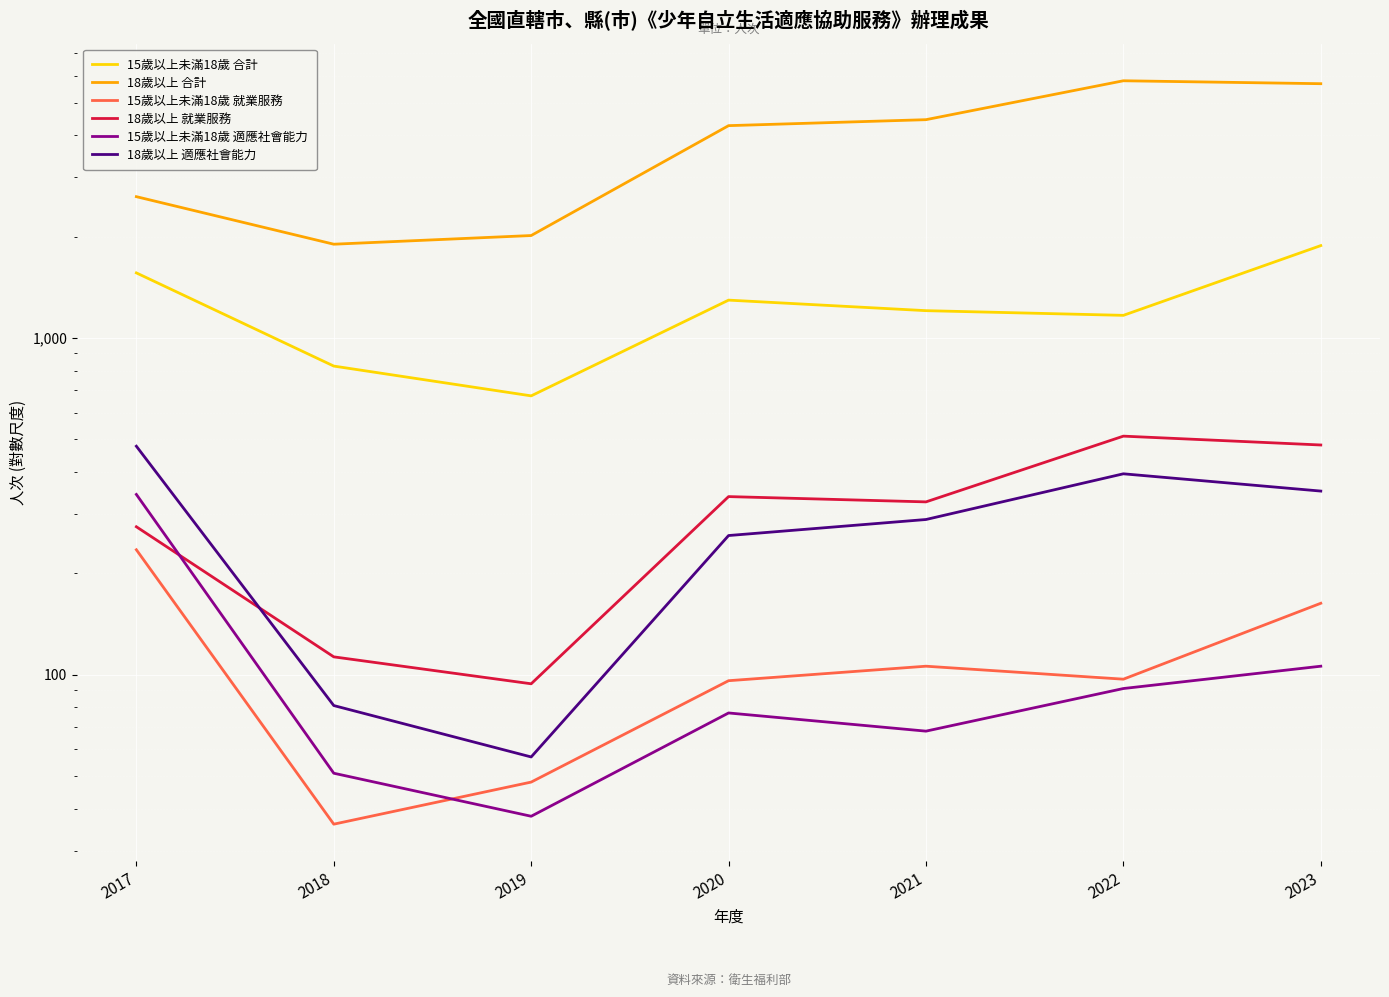

Is this an area chart (filled region under the line)?

No